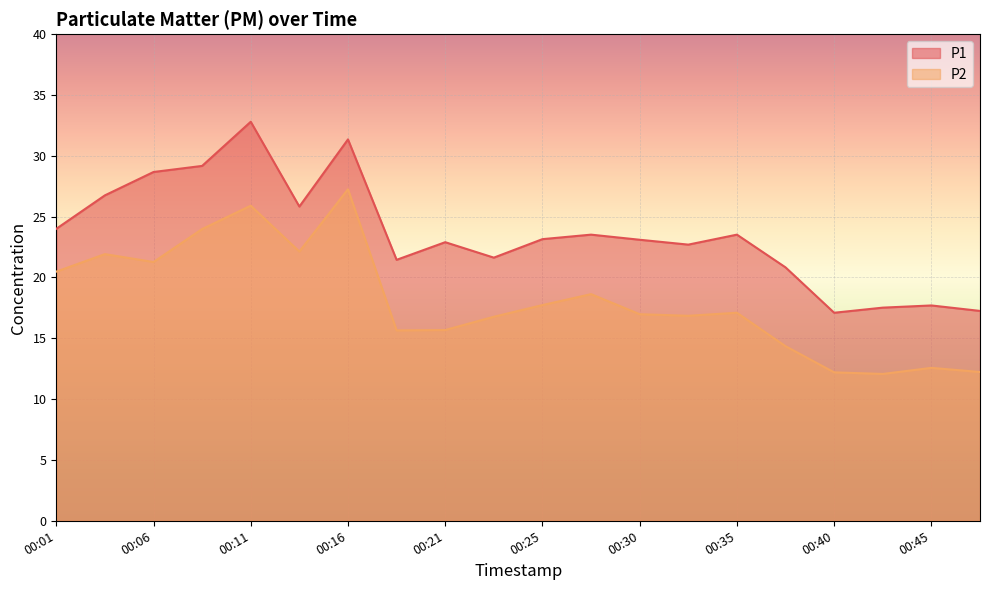

True or false: P1 and P2 intersect in this chart.

False